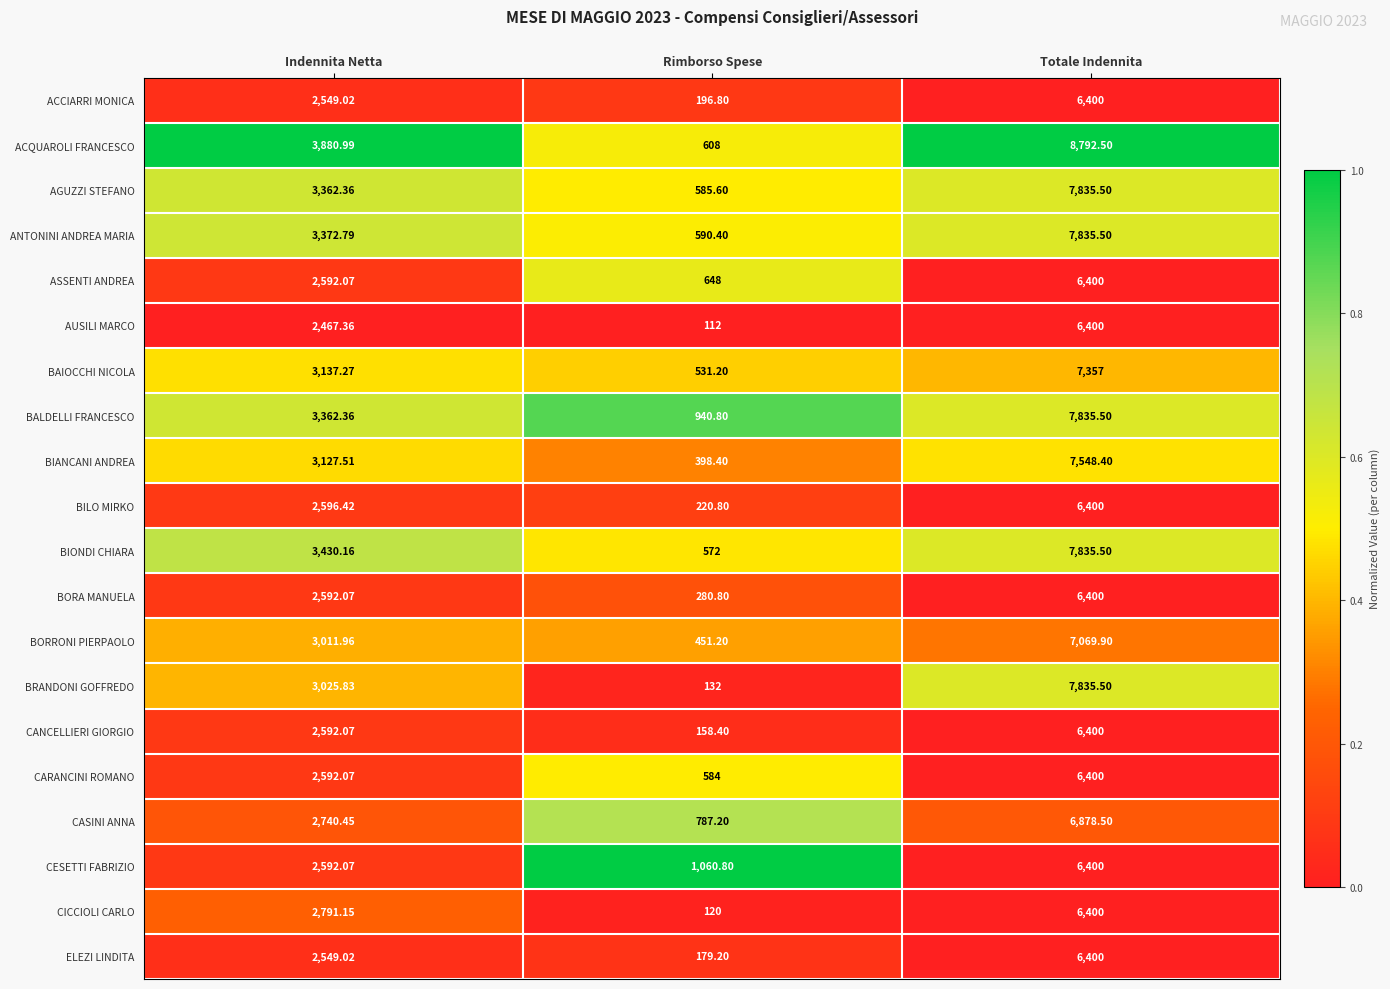

At which label does ELEZI LINDITA reach its minimum?

Rimborso Spese